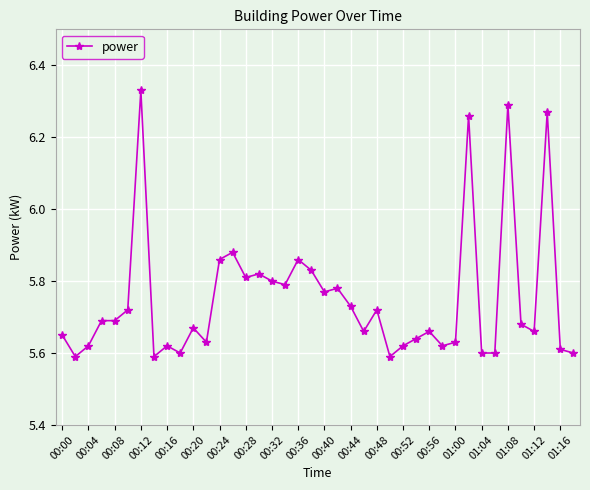

Count the values in the range 5 to 6.

36